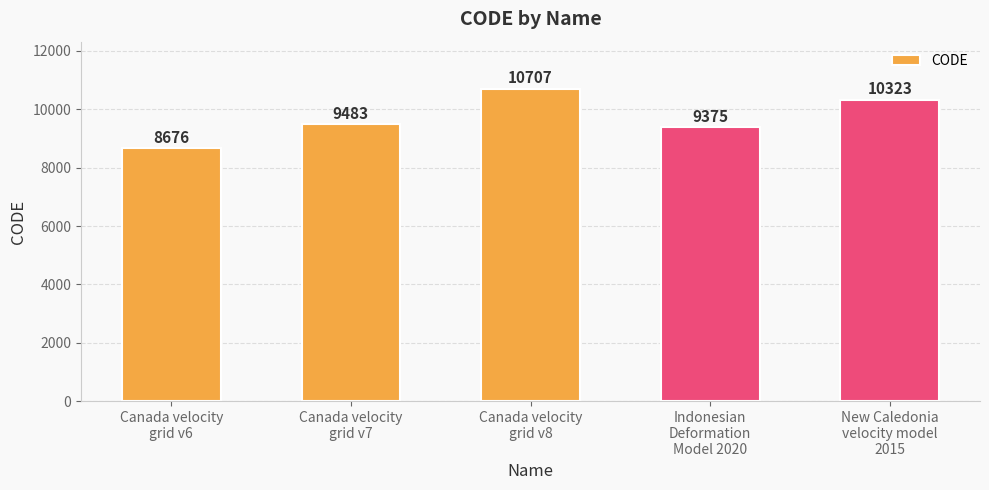

Read the value at Indonesian
Deformation
Model 2020.

9375